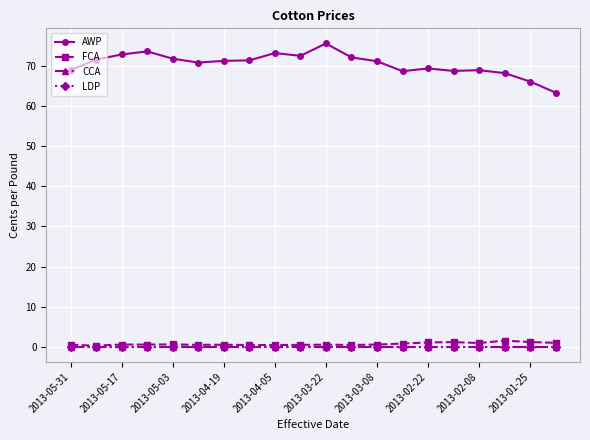

True or false: CCA has more than 2 points higher than both neighbors.

False